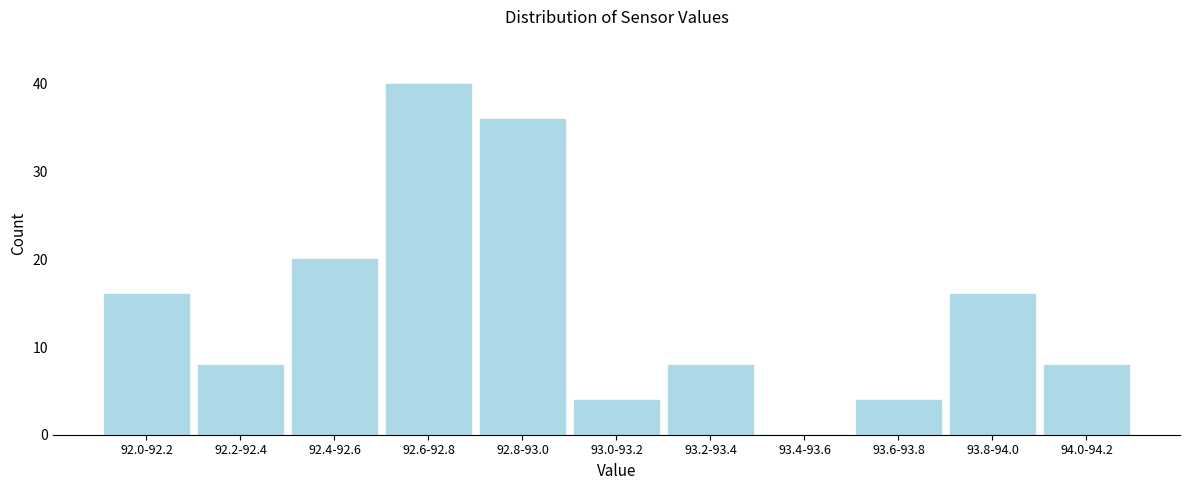

Reading left to right, list all the values displayed in this chart.

92.0-92.2=16	92.2-92.4=8	92.4-92.6=20	92.6-92.8=40	92.8-93.0=36	93.0-93.2=4	93.2-93.4=8	93.4-93.6=0	93.6-93.8=4	93.8-94.0=16	94.0-94.2=8